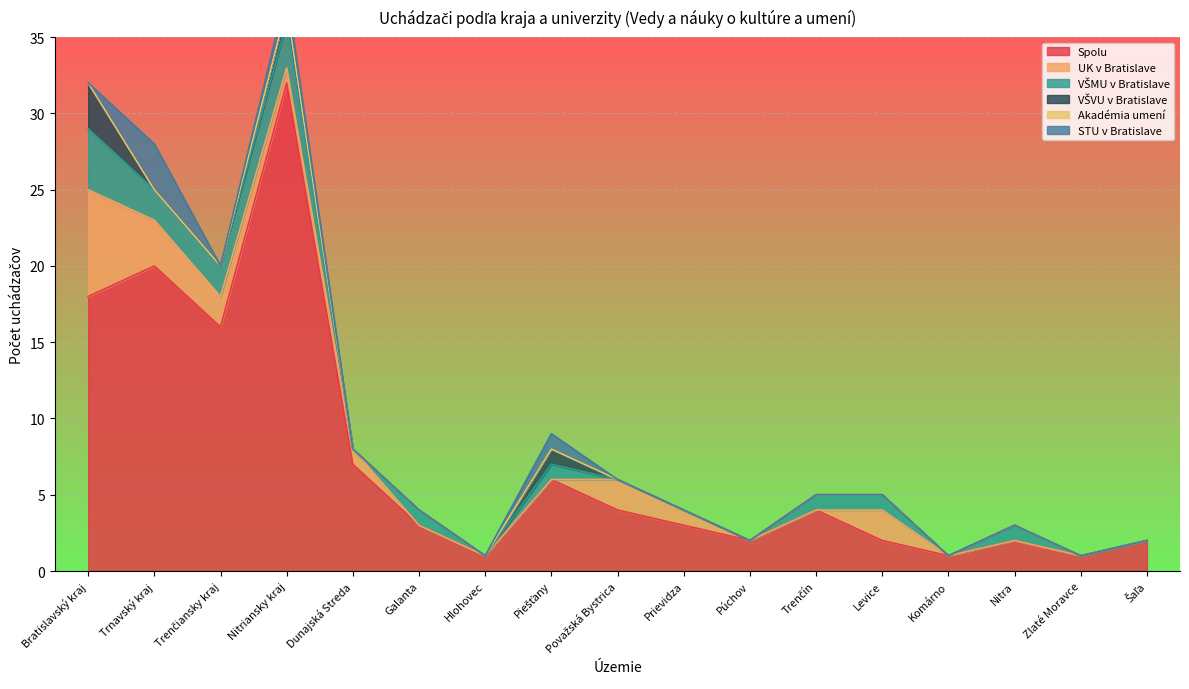

At which label does Spolu reach its peak?

Nitriansky kraj